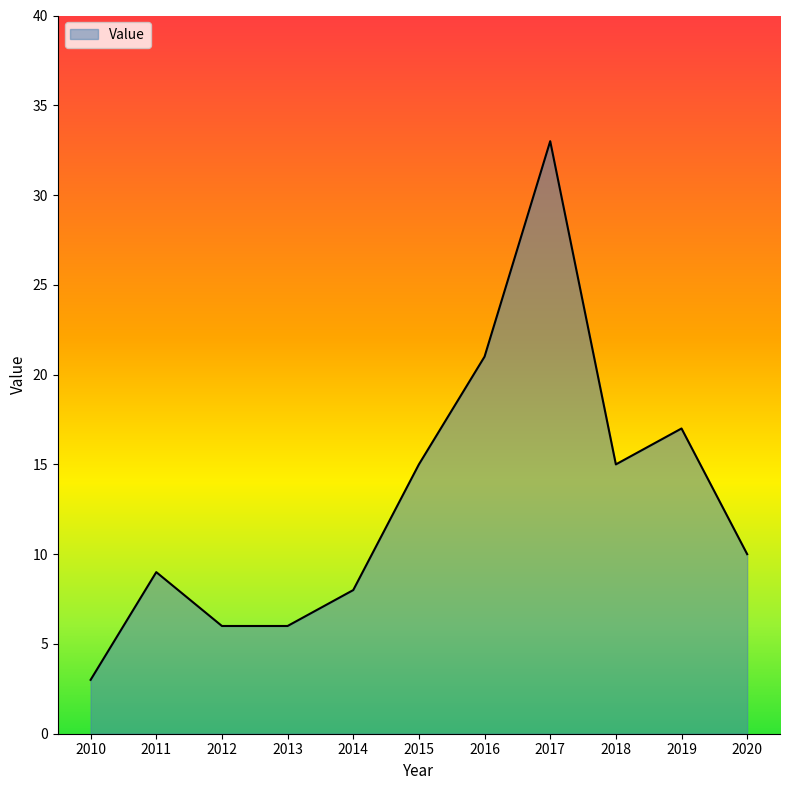

The value at 2012 is 6. True or false?

True